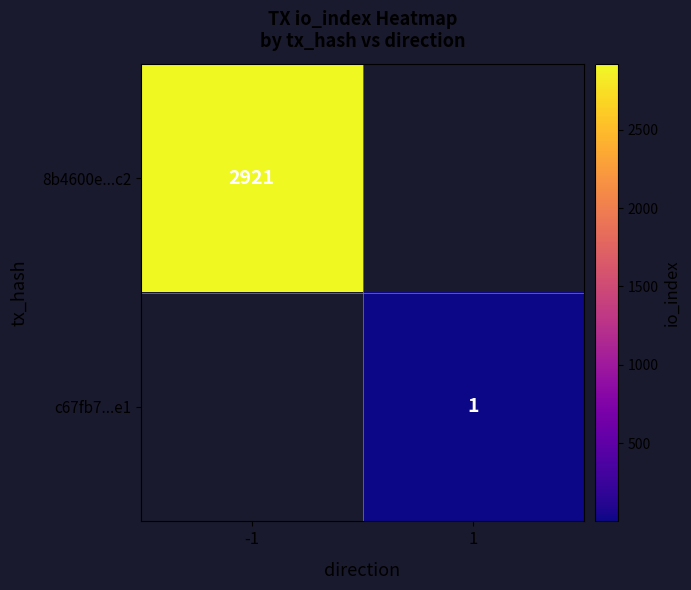

True or false: c67fb7...e1 has a value of 1.0 at 1.

True